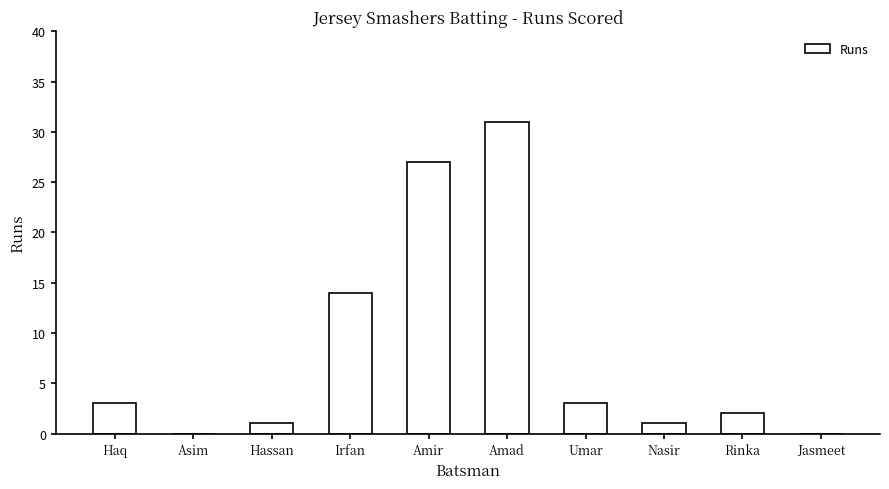

Count the number of data series in this chart.

1